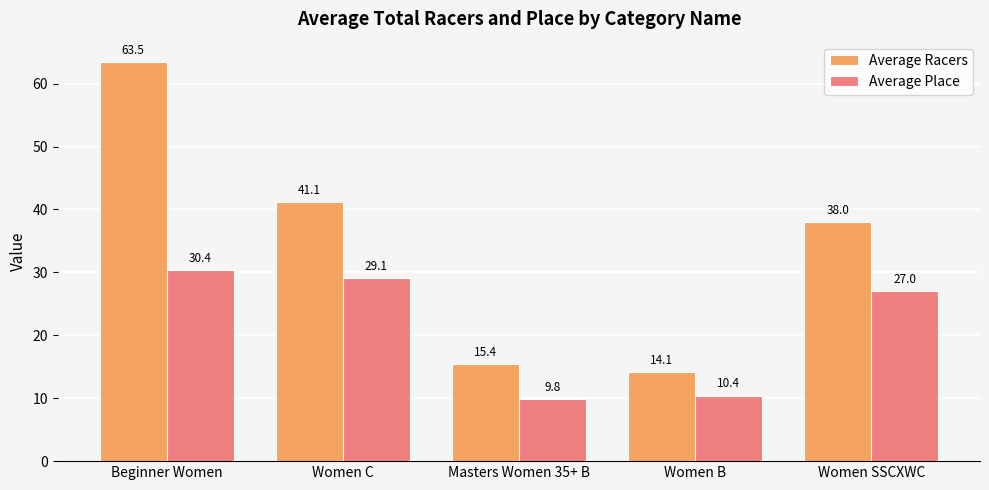

What is the approximate value of Average Racers at Beginner Women?

63.5